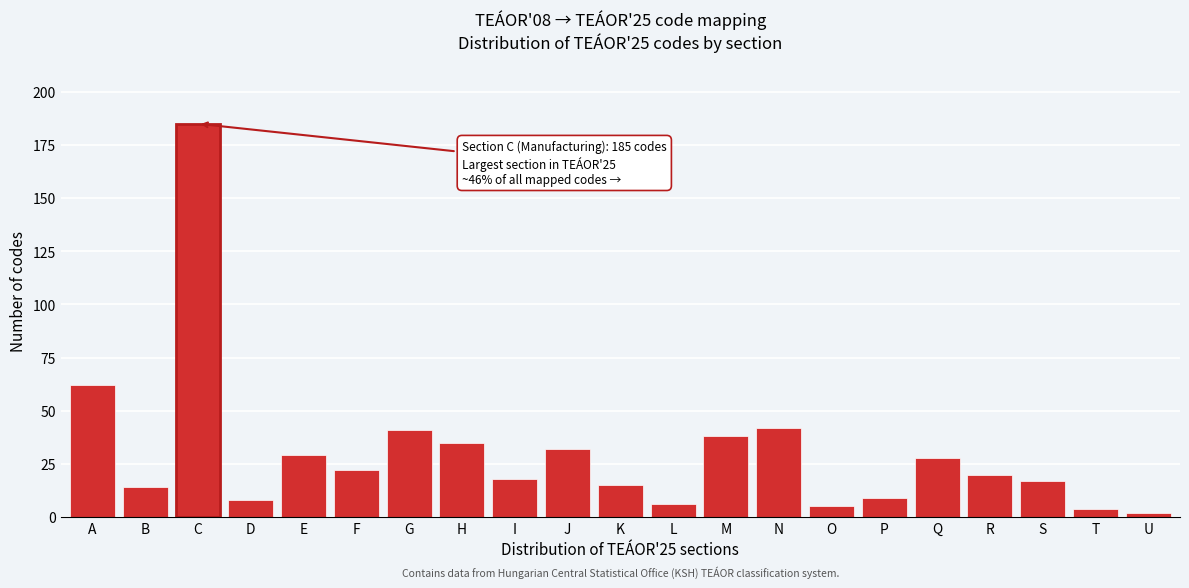

Reading left to right, what are all the values shown in this chart?

62	14	185	8	29	22	41	35	18	32	15	6	38	42	5	9	28	20	17	4	2